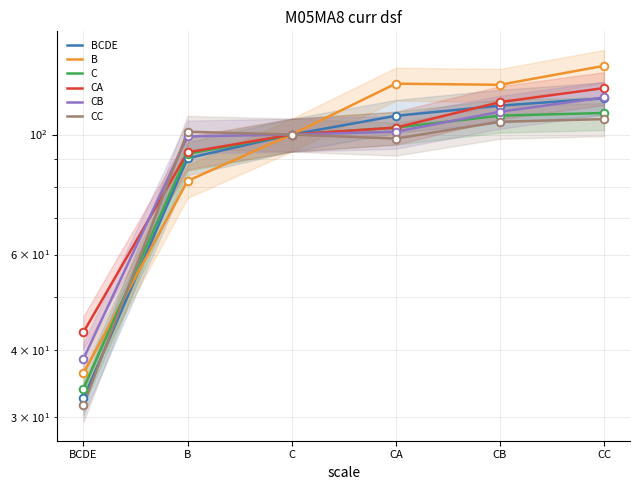

What is the total value across all series at B?

557.7